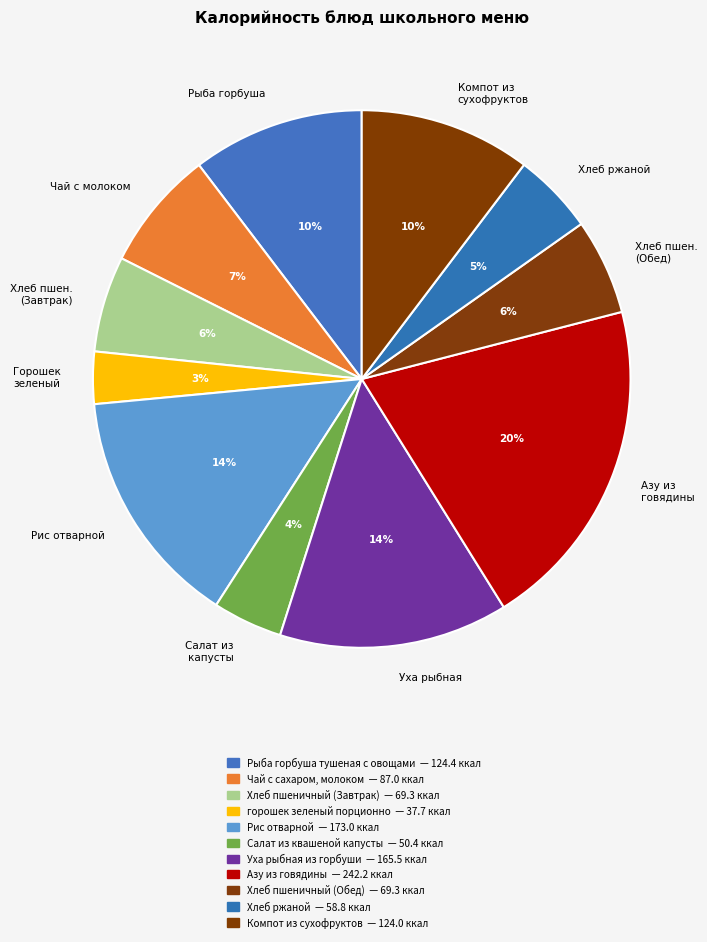

Which slice is the largest?

Азу из говядины